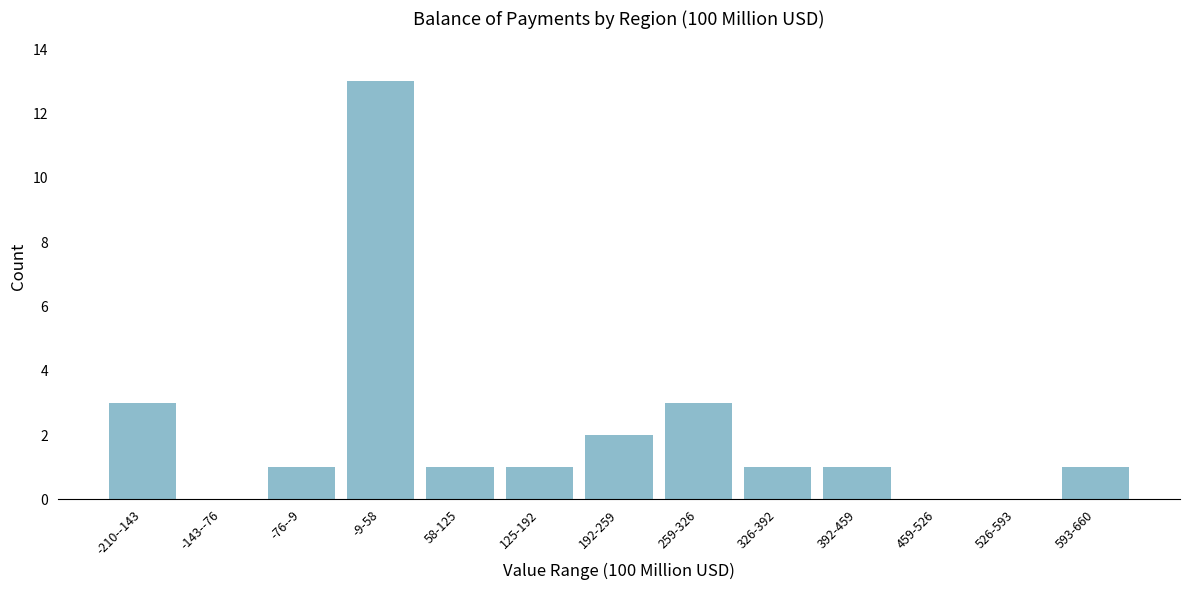

Reading left to right, extract all data points from this chart.

-210--143=3	-143--76=0	-76--9=1	-9-58=13	58-125=1	125-192=1	192-259=2	259-326=3	326-392=1	392-459=1	459-526=0	526-593=0	593-660=1